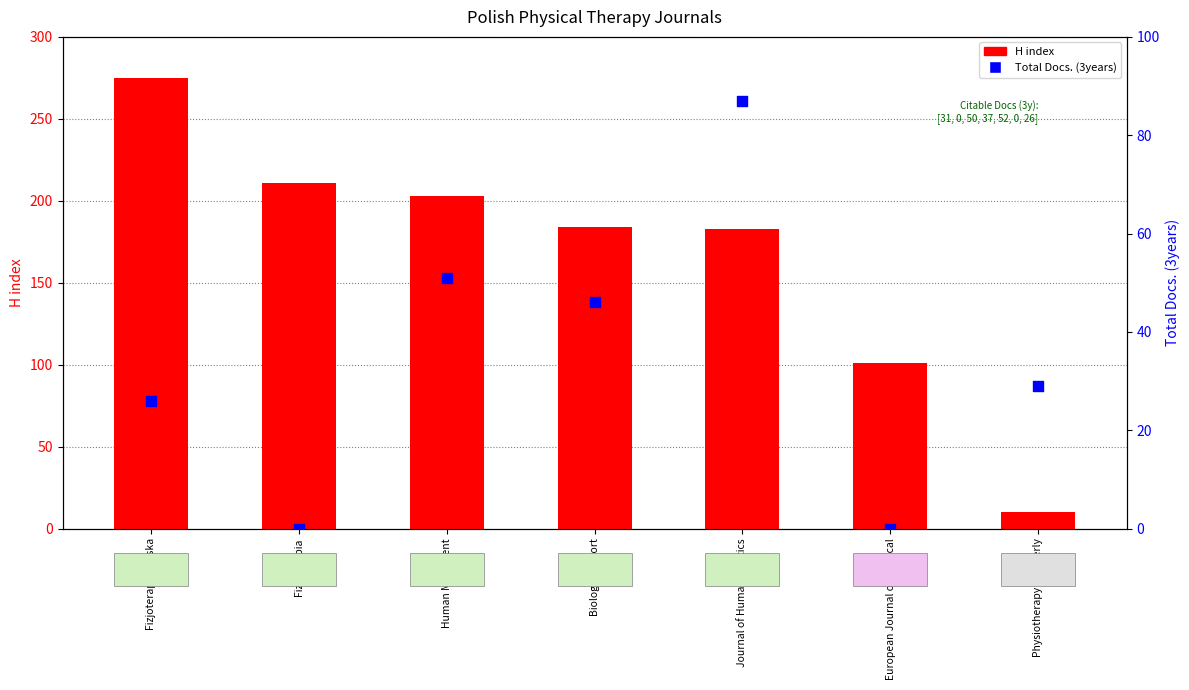

Which series has the largest Y range (max minus min)?

H index